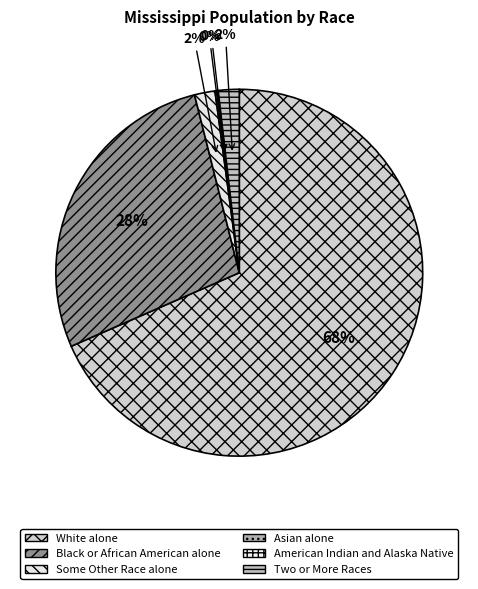

What is the smallest slice in the pie chart?

American Indian and Alaska Native